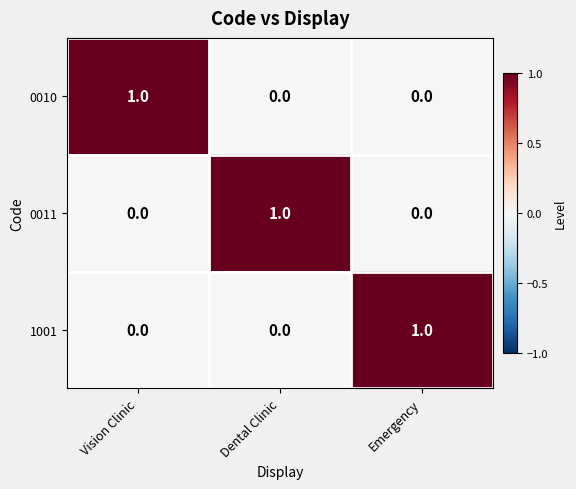

How many 1001 values are between 0 and 1?

3